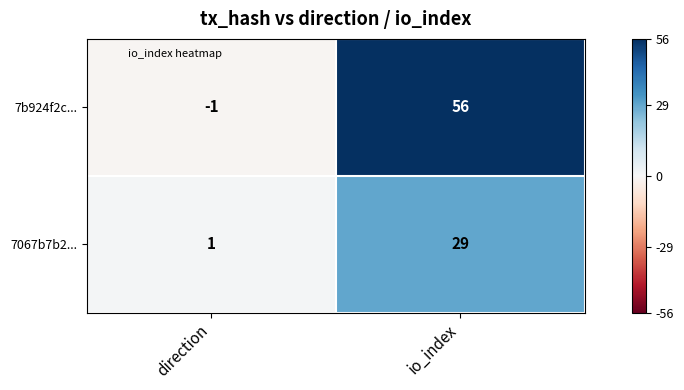

How many distinct data groups are displayed?

2